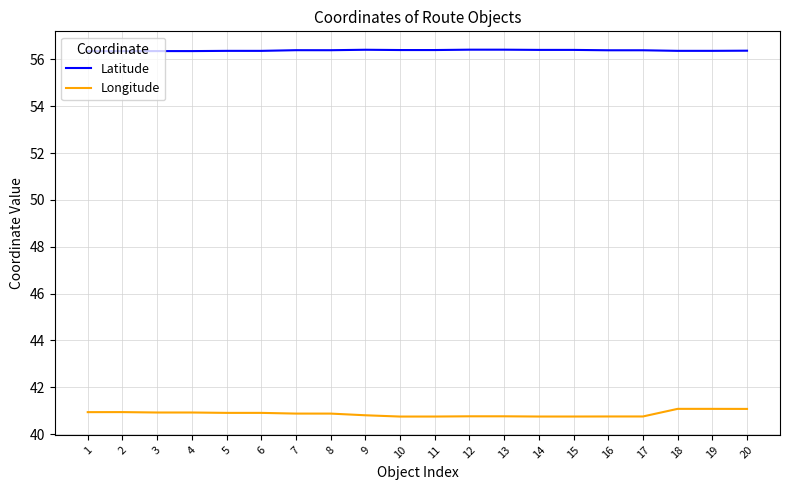

True or false: Latitude has more than 1 points higher than both neighbors.

True